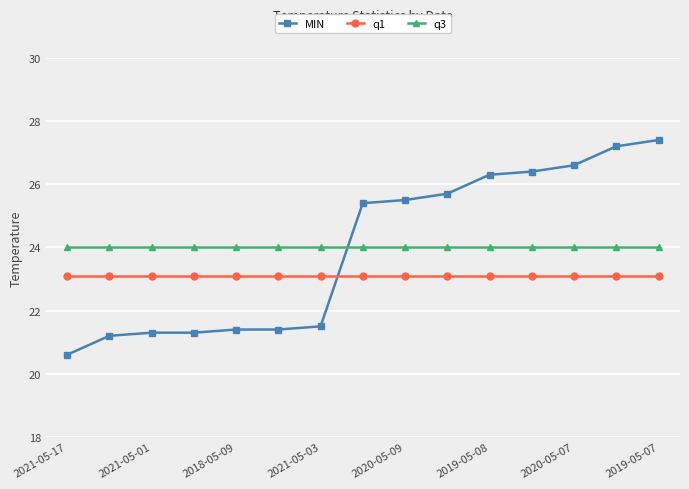

What is the sum of all q1 values?

346.5